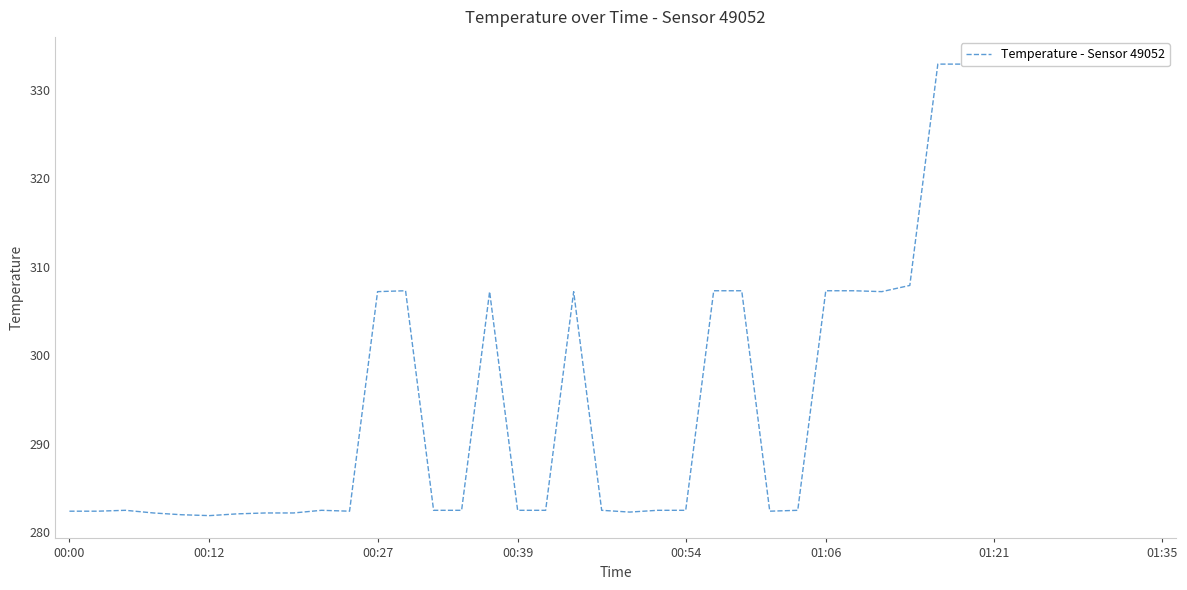

How many data points does each series have?

40